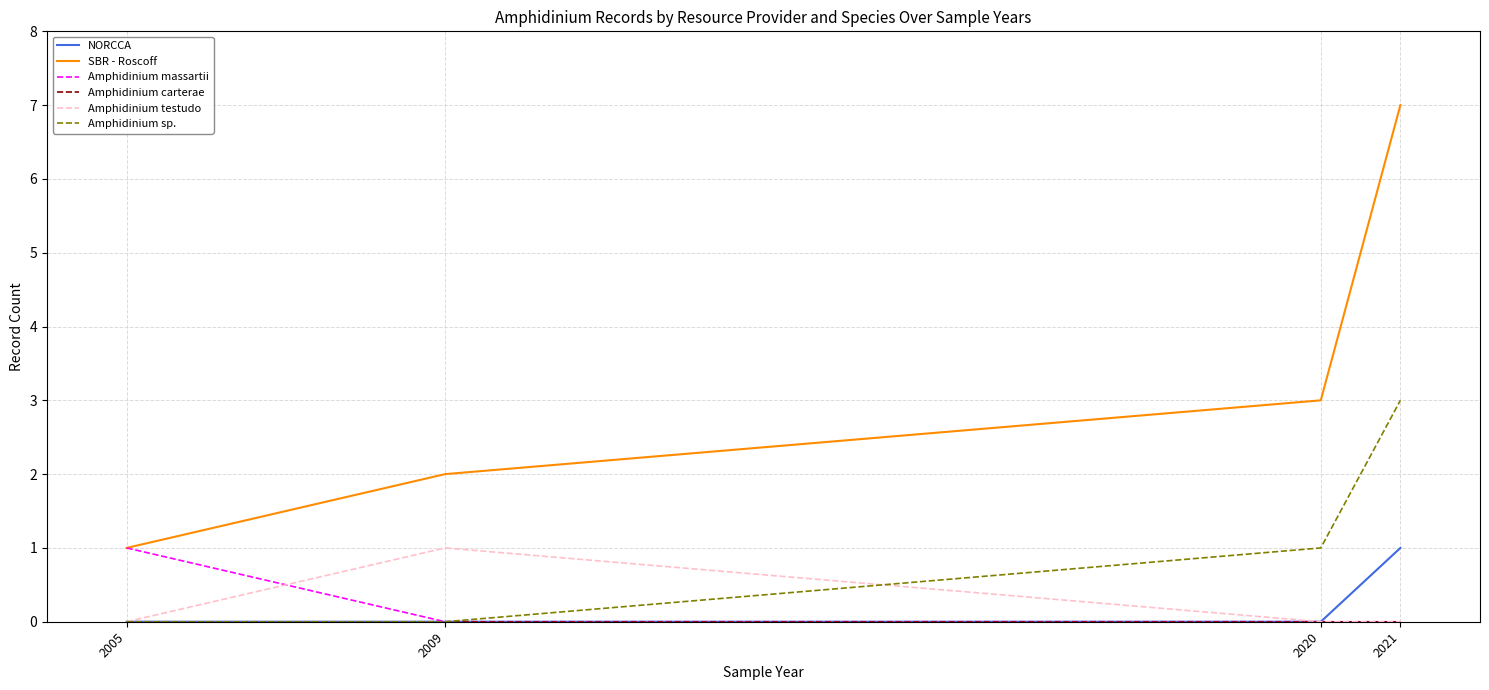

At which category is the sum across all series the highest?

2021